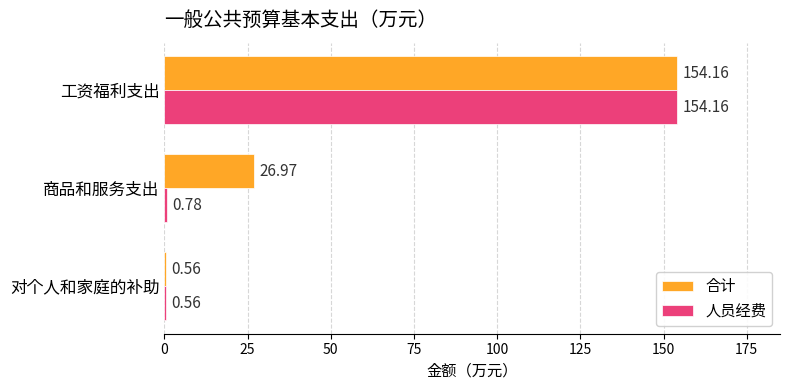

At which label is 合计 closest to 77?

商品和服务支出